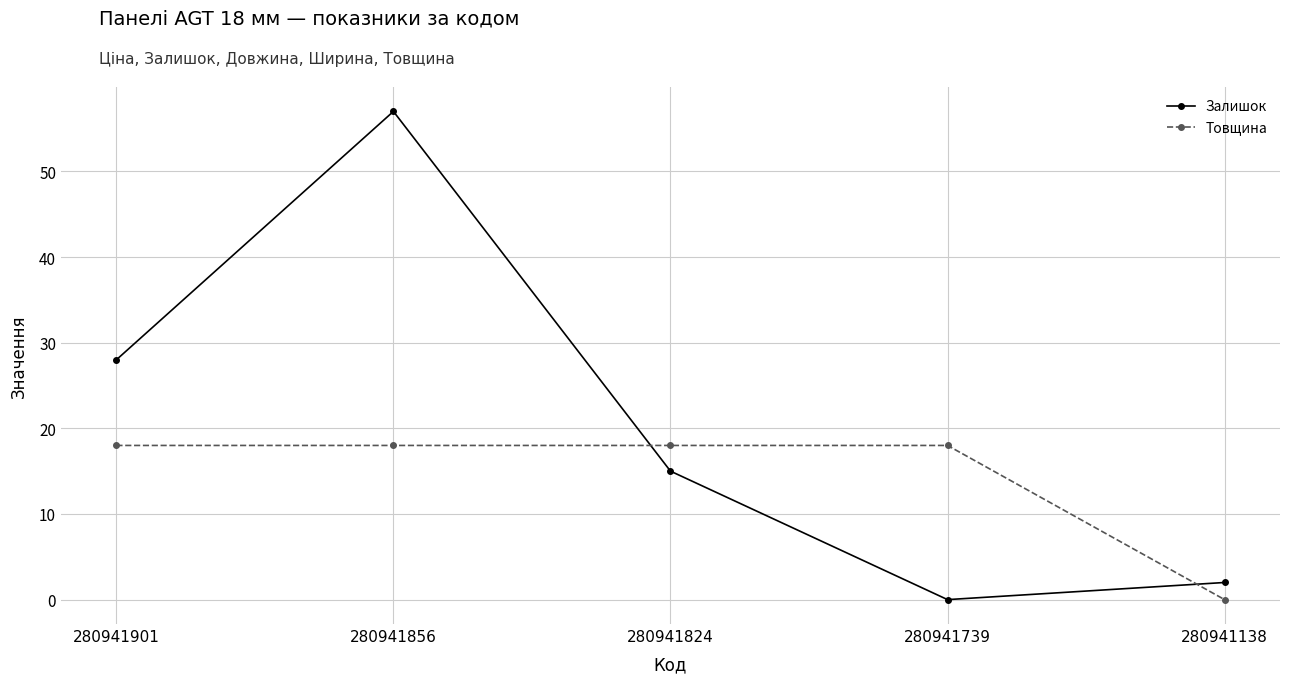

Between which two adjacent categories do Товщина and Залишок first intersect?

280941856 and 280941824